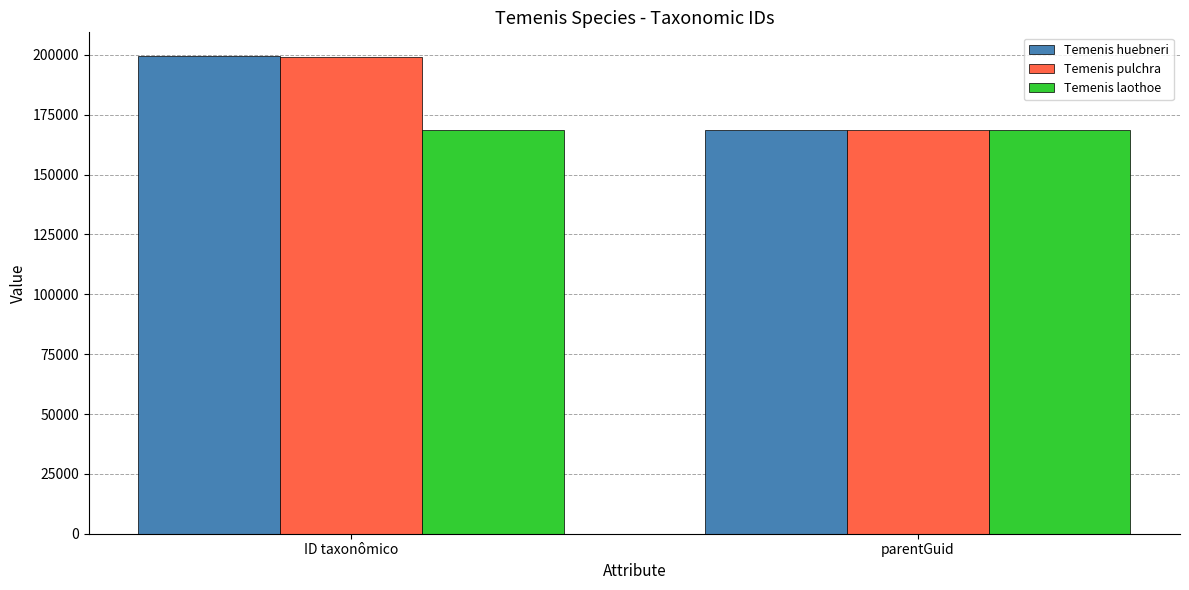

Which series has the largest range (max minus min)?

Temenis huebneri